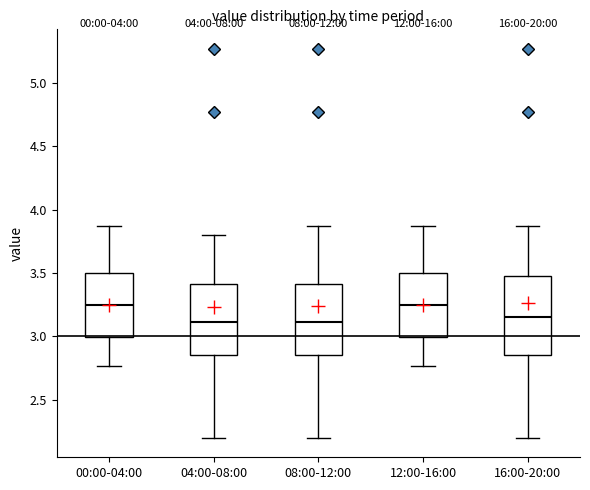

Comparing the boxes themselves (not the whiskers), which one is the tallest?

16:00-20:00